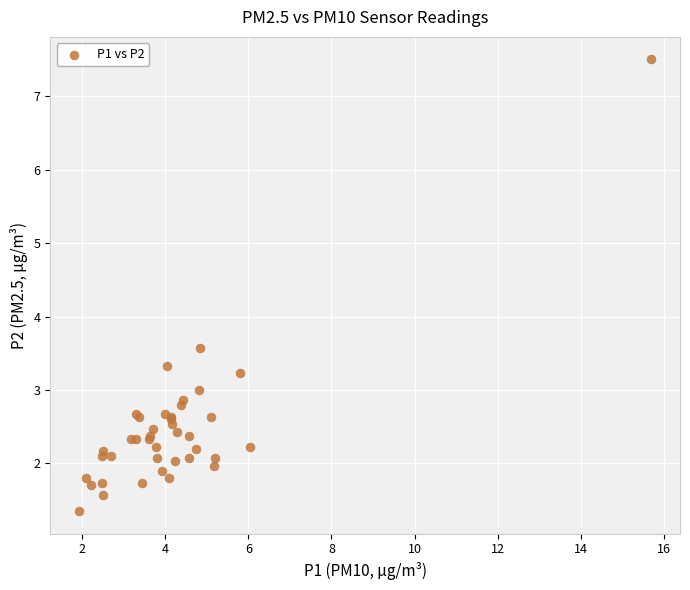

What Y value in the scatter plot is closest to 4?

3.6